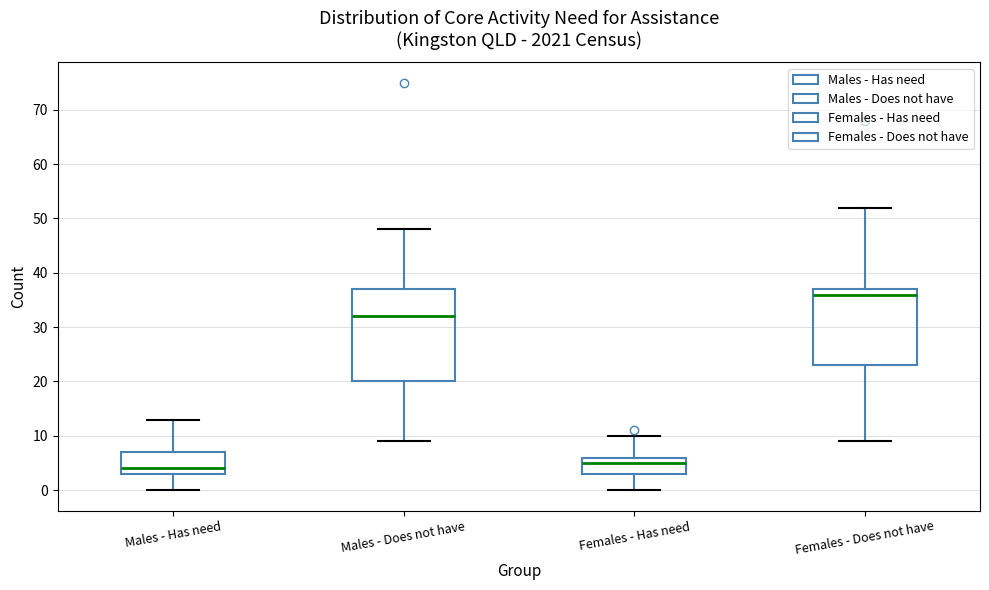

Reading left to right, read every box against the y-axis: the position of its median line, the range the box covers, and the ends of its whiskers. The values are not printed on the chart, so give them approximately, as read against the axis.

Males - Has need: median 4, box 3 to 7, whiskers 0 to 13
Males - Does not have: median 32, box 20 to 37, whiskers 9 to 48
Females - Has need: median 5, box 3 to 6, whiskers 0 to 10
Females - Does not have: median 36, box 23 to 37, whiskers 9 to 52